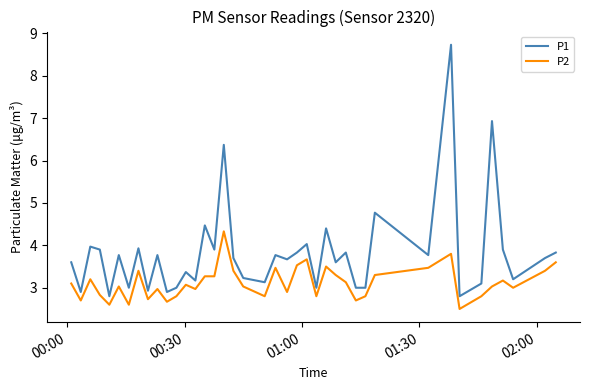

List the series in order of their peak value, highest first.

P1, P2